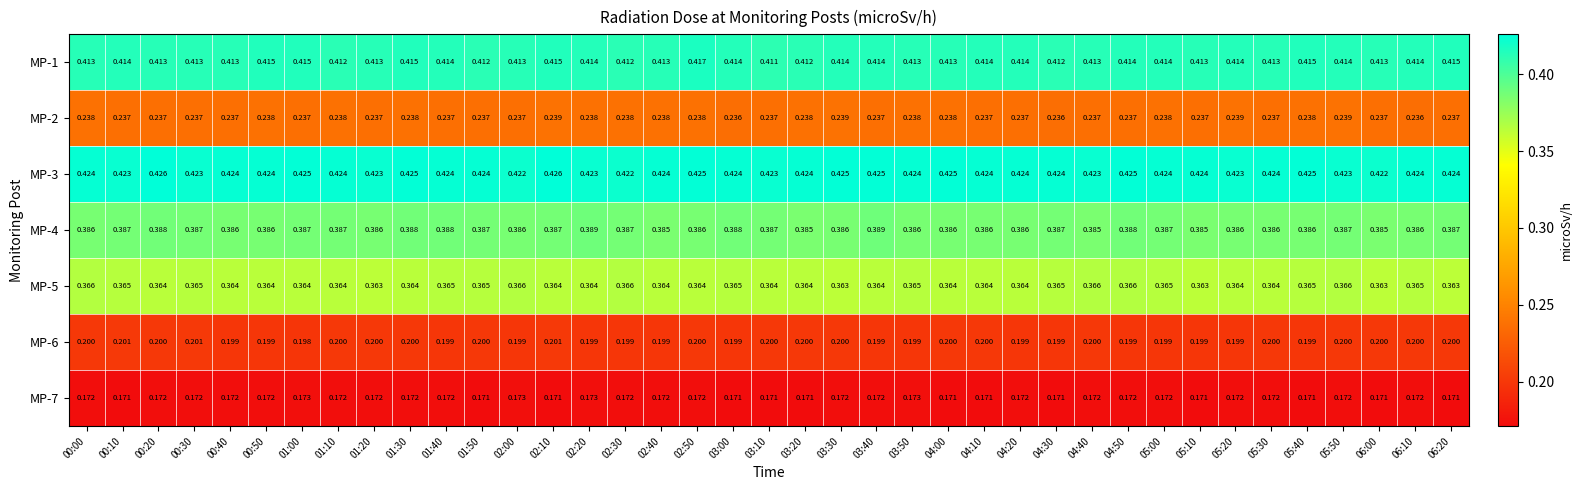

Reading left to right, extract all data points from this chart.

MP-1: 00:00=0.4	00:10=0.4	00:20=0.4	00:30=0.4	00:40=0.4	00:50=0.4	01:00=0.4	01:10=0.4	01:20=0.4	01:30=0.4	01:40=0.4	01:50=0.4	02:00=0.4	02:10=0.4	02:20=0.4	02:30=0.4	02:40=0.4	02:50=0.4	03:00=0.4	03:10=0.4	03:20=0.4	03:30=0.4	03:40=0.4	03:50=0.4	04:00=0.4	04:10=0.4	04:20=0.4	04:30=0.4	04:40=0.4	04:50=0.4	05:00=0.4	05:10=0.4	05:20=0.4	05:30=0.4	05:40=0.4	05:50=0.4	06:00=0.4	06:10=0.4	06:20=0.4
MP-2: 00:00=0.2	00:10=0.2	00:20=0.2	00:30=0.2	00:40=0.2	00:50=0.2	01:00=0.2	01:10=0.2	01:20=0.2	01:30=0.2	01:40=0.2	01:50=0.2	02:00=0.2	02:10=0.2	02:20=0.2	02:30=0.2	02:40=0.2	02:50=0.2	03:00=0.2	03:10=0.2	03:20=0.2	03:30=0.2	03:40=0.2	03:50=0.2	04:00=0.2	04:10=0.2	04:20=0.2	04:30=0.2	04:40=0.2	04:50=0.2	05:00=0.2	05:10=0.2	05:20=0.2	05:30=0.2	05:40=0.2	05:50=0.2	06:00=0.2	06:10=0.2	06:20=0.2
MP-3: 00:00=0.4	00:10=0.4	00:20=0.4	00:30=0.4	00:40=0.4	00:50=0.4	01:00=0.4	01:10=0.4	01:20=0.4	01:30=0.4	01:40=0.4	01:50=0.4	02:00=0.4	02:10=0.4	02:20=0.4	02:30=0.4	02:40=0.4	02:50=0.4	03:00=0.4	03:10=0.4	03:20=0.4	03:30=0.4	03:40=0.4	03:50=0.4	04:00=0.4	04:10=0.4	04:20=0.4	04:30=0.4	04:40=0.4	04:50=0.4	05:00=0.4	05:10=0.4	05:20=0.4	05:30=0.4	05:40=0.4	05:50=0.4	06:00=0.4	06:10=0.4	06:20=0.4
MP-4: 00:00=0.4	00:10=0.4	00:20=0.4	00:30=0.4	00:40=0.4	00:50=0.4	01:00=0.4	01:10=0.4	01:20=0.4	01:30=0.4	01:40=0.4	01:50=0.4	02:00=0.4	02:10=0.4	02:20=0.4	02:30=0.4	02:40=0.4	02:50=0.4	03:00=0.4	03:10=0.4	03:20=0.4	03:30=0.4	03:40=0.4	03:50=0.4	04:00=0.4	04:10=0.4	04:20=0.4	04:30=0.4	04:40=0.4	04:50=0.4	05:00=0.4	05:10=0.4	05:20=0.4	05:30=0.4	05:40=0.4	05:50=0.4	06:00=0.4	06:10=0.4	06:20=0.4
MP-5: 00:00=0.4	00:10=0.4	00:20=0.4	00:30=0.4	00:40=0.4	00:50=0.4	01:00=0.4	01:10=0.4	01:20=0.4	01:30=0.4	01:40=0.4	01:50=0.4	02:00=0.4	02:10=0.4	02:20=0.4	02:30=0.4	02:40=0.4	02:50=0.4	03:00=0.4	03:10=0.4	03:20=0.4	03:30=0.4	03:40=0.4	03:50=0.4	04:00=0.4	04:10=0.4	04:20=0.4	04:30=0.4	04:40=0.4	04:50=0.4	05:00=0.4	05:10=0.4	05:20=0.4	05:30=0.4	05:40=0.4	05:50=0.4	06:00=0.4	06:10=0.4	06:20=0.4
MP-6: 00:00=0.2	00:10=0.2	00:20=0.2	00:30=0.2	00:40=0.2	00:50=0.2	01:00=0.2	01:10=0.2	01:20=0.2	01:30=0.2	01:40=0.2	01:50=0.2	02:00=0.2	02:10=0.2	02:20=0.2	02:30=0.2	02:40=0.2	02:50=0.2	03:00=0.2	03:10=0.2	03:20=0.2	03:30=0.2	03:40=0.2	03:50=0.2	04:00=0.2	04:10=0.2	04:20=0.2	04:30=0.2	04:40=0.2	04:50=0.2	05:00=0.2	05:10=0.2	05:20=0.2	05:30=0.2	05:40=0.2	05:50=0.2	06:00=0.2	06:10=0.2	06:20=0.2
MP-7: 00:00=0.2	00:10=0.2	00:20=0.2	00:30=0.2	00:40=0.2	00:50=0.2	01:00=0.2	01:10=0.2	01:20=0.2	01:30=0.2	01:40=0.2	01:50=0.2	02:00=0.2	02:10=0.2	02:20=0.2	02:30=0.2	02:40=0.2	02:50=0.2	03:00=0.2	03:10=0.2	03:20=0.2	03:30=0.2	03:40=0.2	03:50=0.2	04:00=0.2	04:10=0.2	04:20=0.2	04:30=0.2	04:40=0.2	04:50=0.2	05:00=0.2	05:10=0.2	05:20=0.2	05:30=0.2	05:40=0.2	05:50=0.2	06:00=0.2	06:10=0.2	06:20=0.2